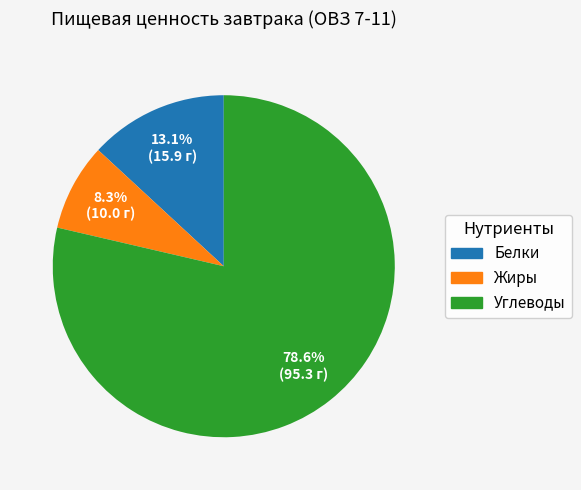

Is it true that Белки is 23% of the pie?

False